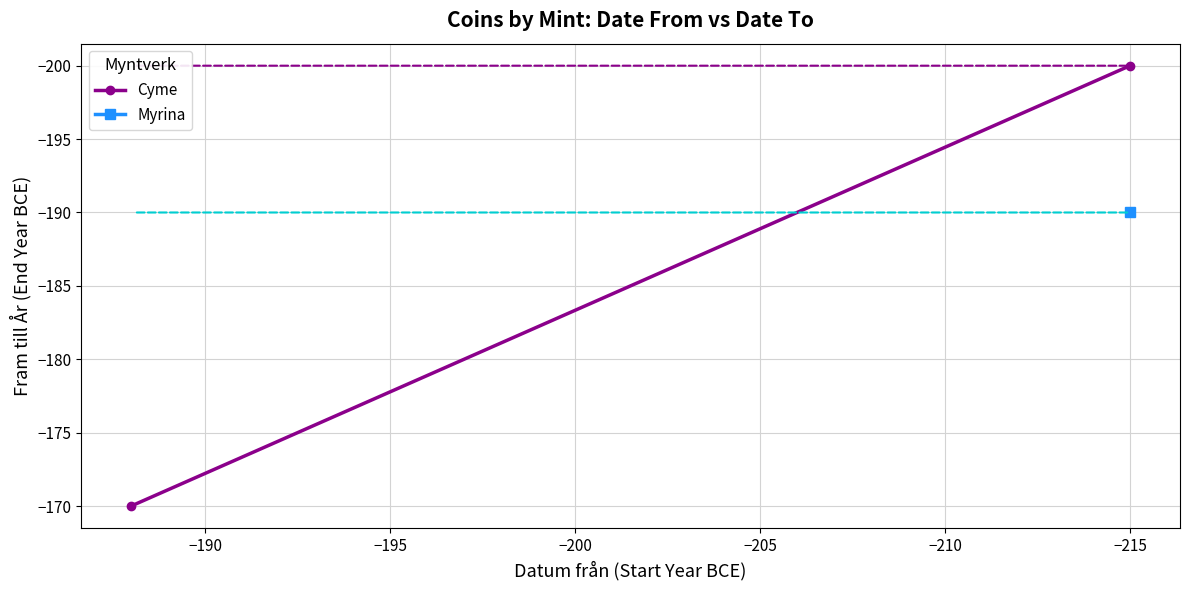

What is the greatest value displayed?

-170